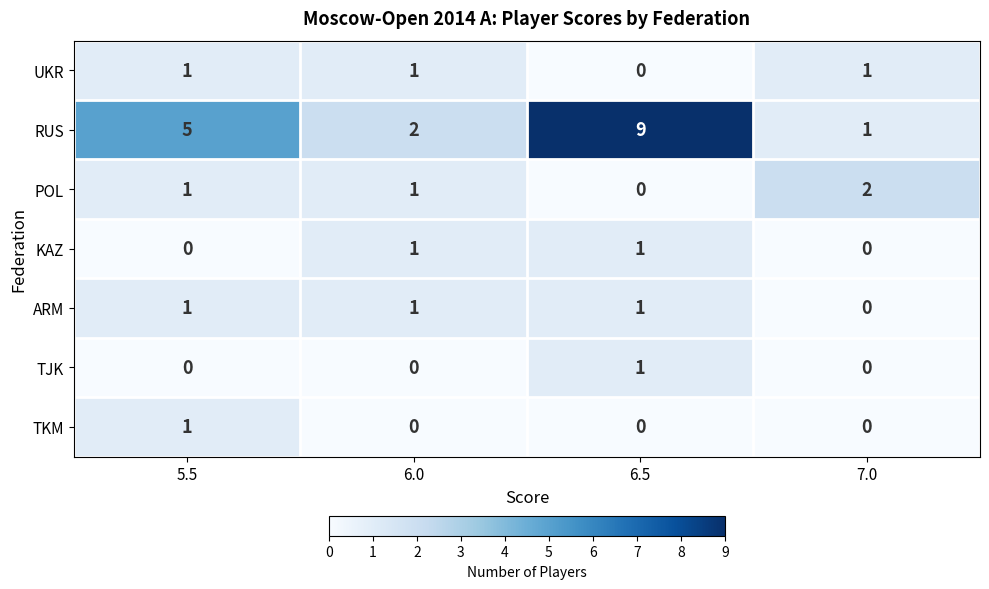

How many TJK values are between 0 and 1?

4